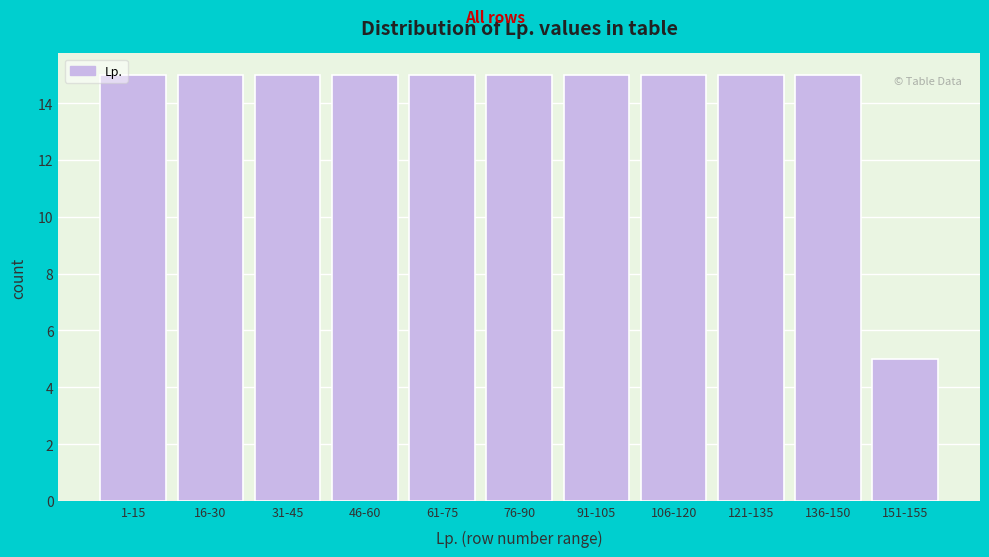

Reading right to left, extract all data points from this chart.

151-155=5	136-150=15	121-135=15	106-120=15	91-105=15	76-90=15	61-75=15	46-60=15	31-45=15	16-30=15	1-15=15